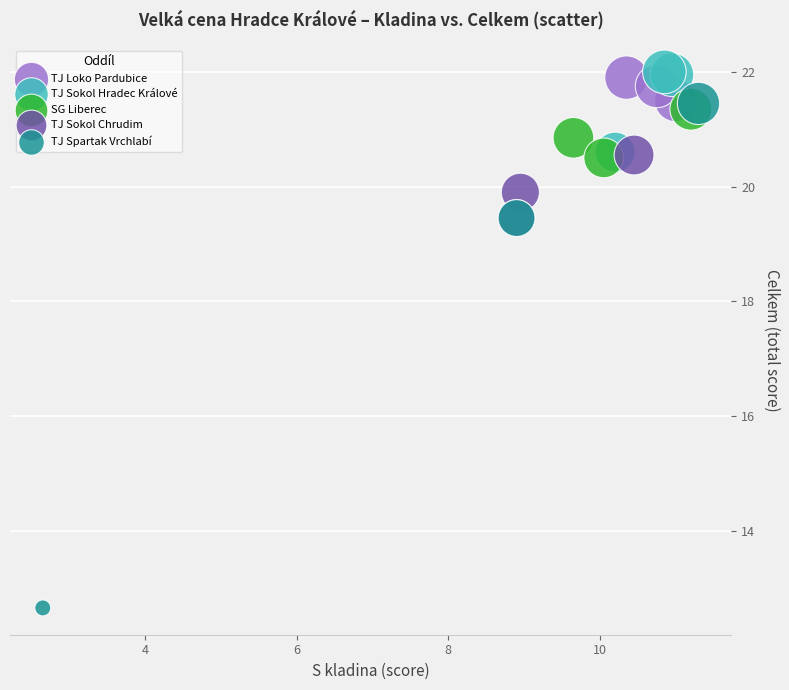

Which series reaches the minimum Y coordinate?

TJ Spartak Vrchlabí